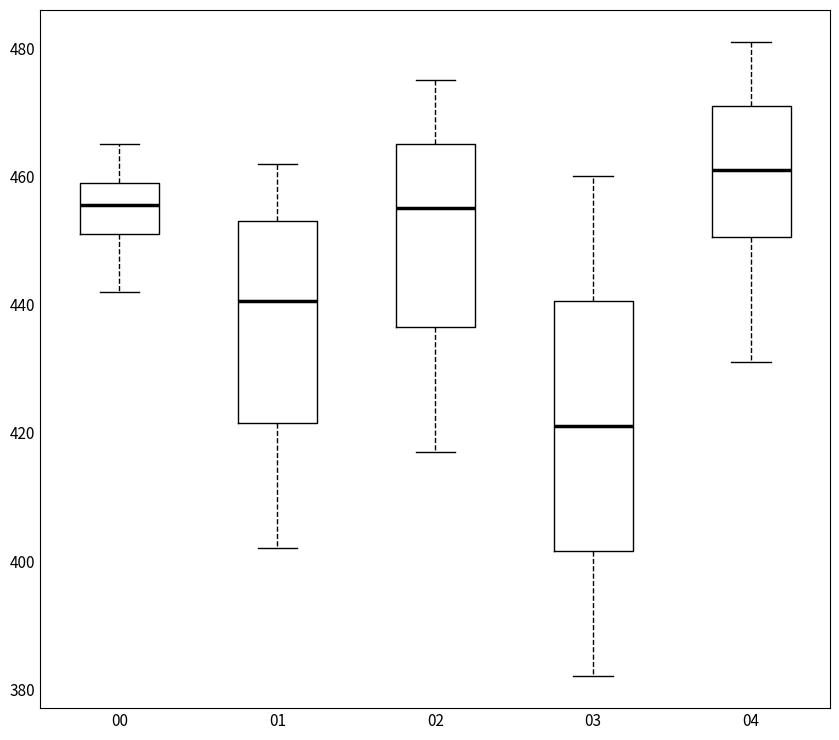

Where does the upper whisker of the box at x = 04 end on the y-axis? The values are not printed on the chart, so give them approximately, as read against the axis.

482